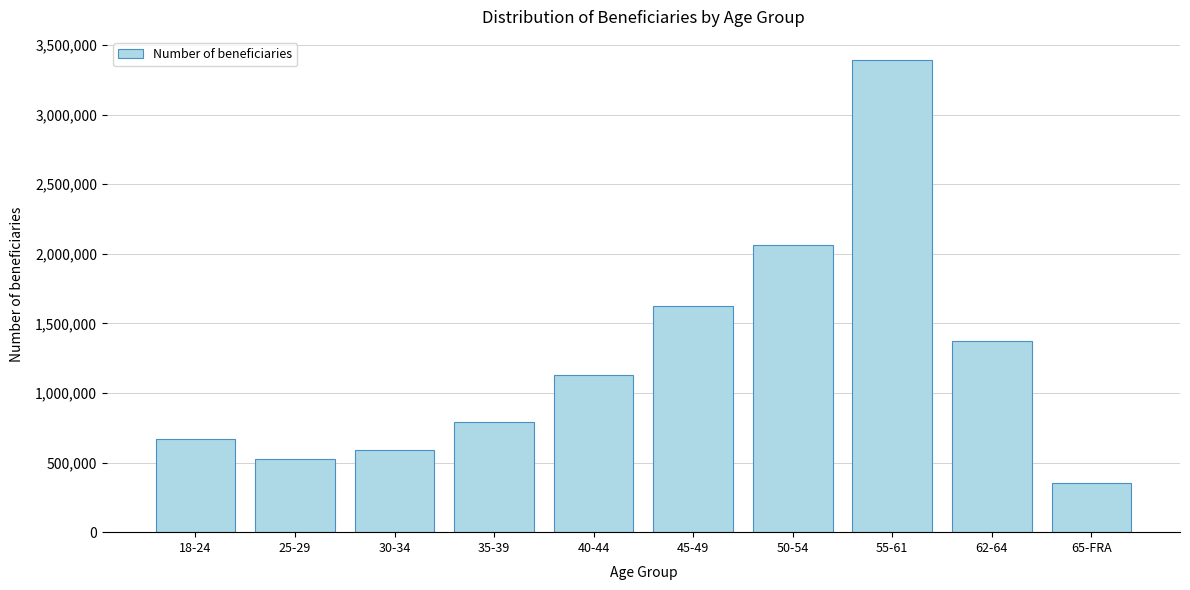

Reading left to right, list all the values displayed in this chart.

18-24=666565	25-29=527676	30-34=590518	35-39=789092	40-44=1126890	45-49=1625608	50-54=2061142	55-61=3389403	62-64=1370093	65-FRA=353588